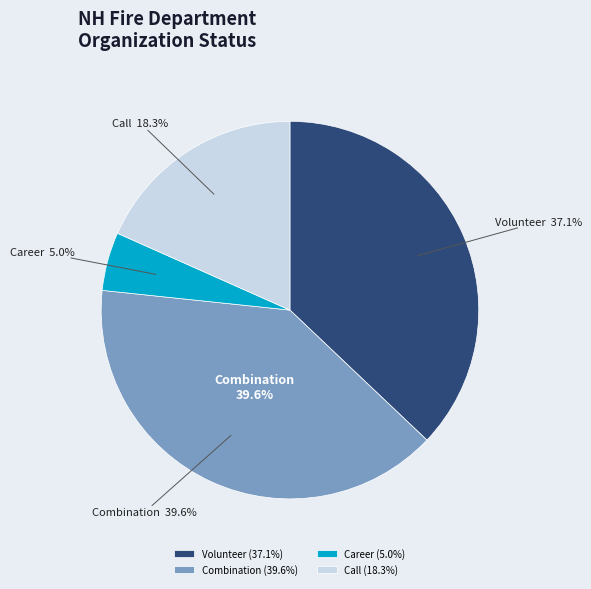

Is the sum of Combination and Career greater than half?

No